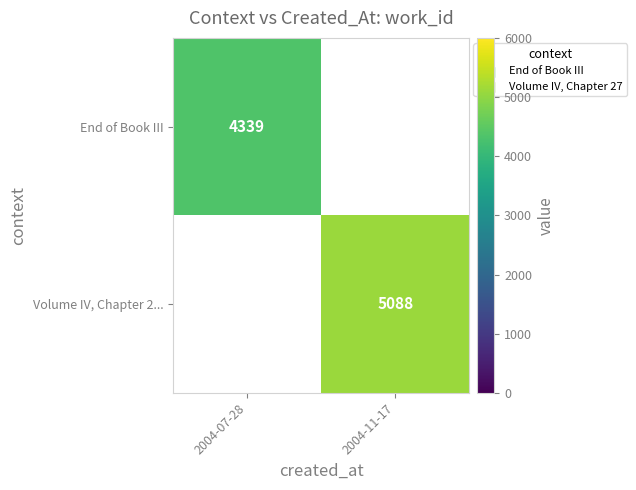

The Volume IV, Chapter 2... series shows 1347 at 2004-11-17. True or false?

False